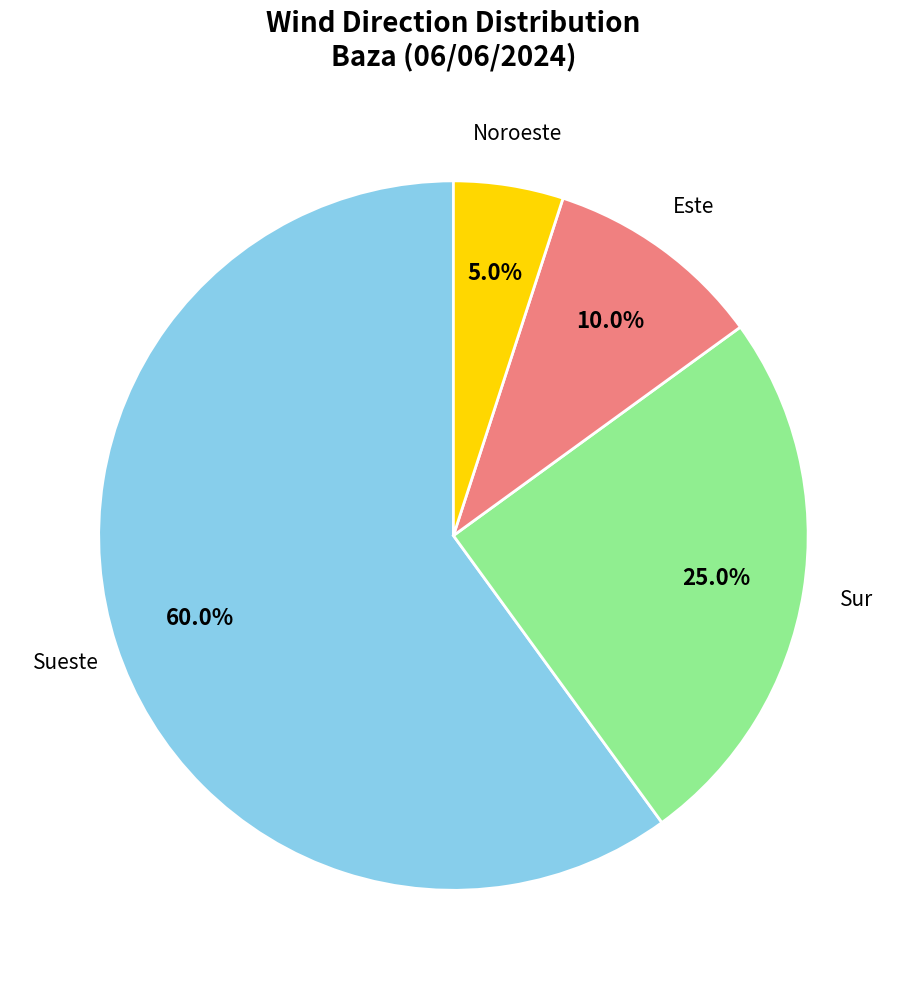

Is there a majority slice in this chart?

Yes